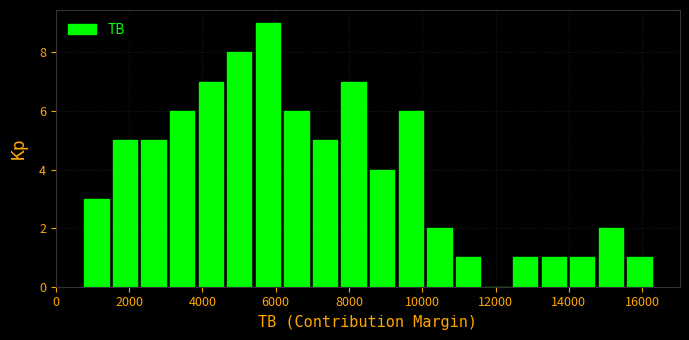

Read against the x-axis, roughly where is the centre of the tallest bar?

5800